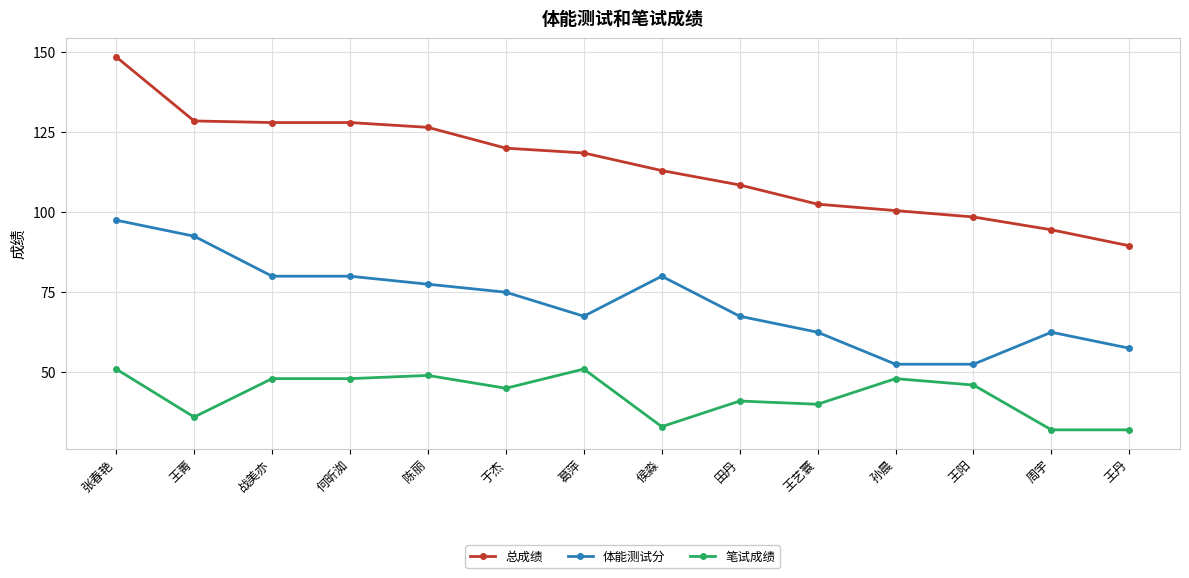

Which series changed the most between 何昕洳 and 周宇?

总成绩